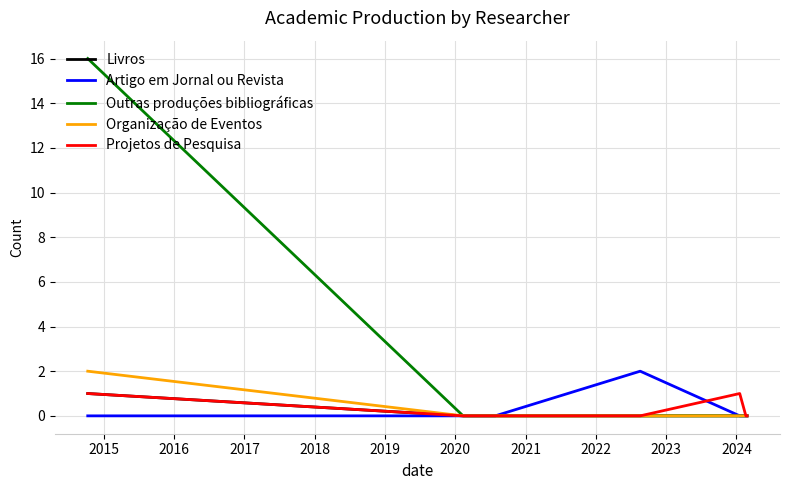

Reading left to right, extract all data points from this chart.

Livros: 1	0	0	0	0	0	0
Artigo em Jornal ou Revista: 0	0	0	2	0	0	0
Outras produções bibliográficas: 16	0	0	0	0	0	0
Organização de Eventos: 2	0	0	0	0	0	0
Projetos de Pesquisa: 1	0	0	0	1	0	0